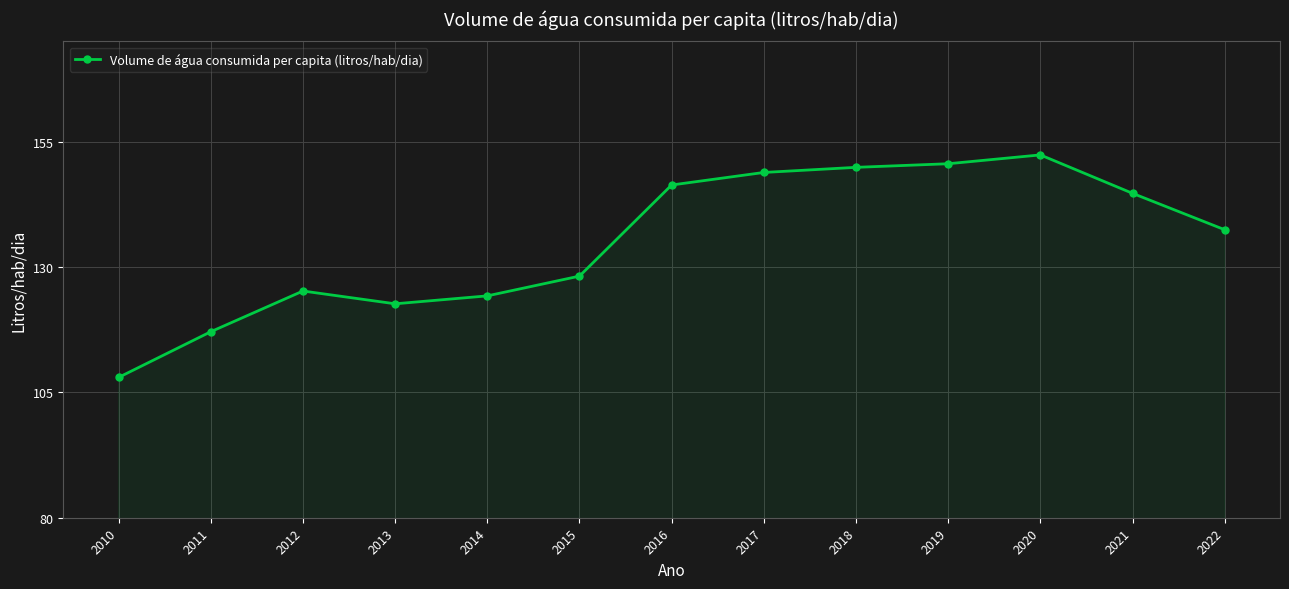

True or false: the data has more than 0 interior local peaks.

True